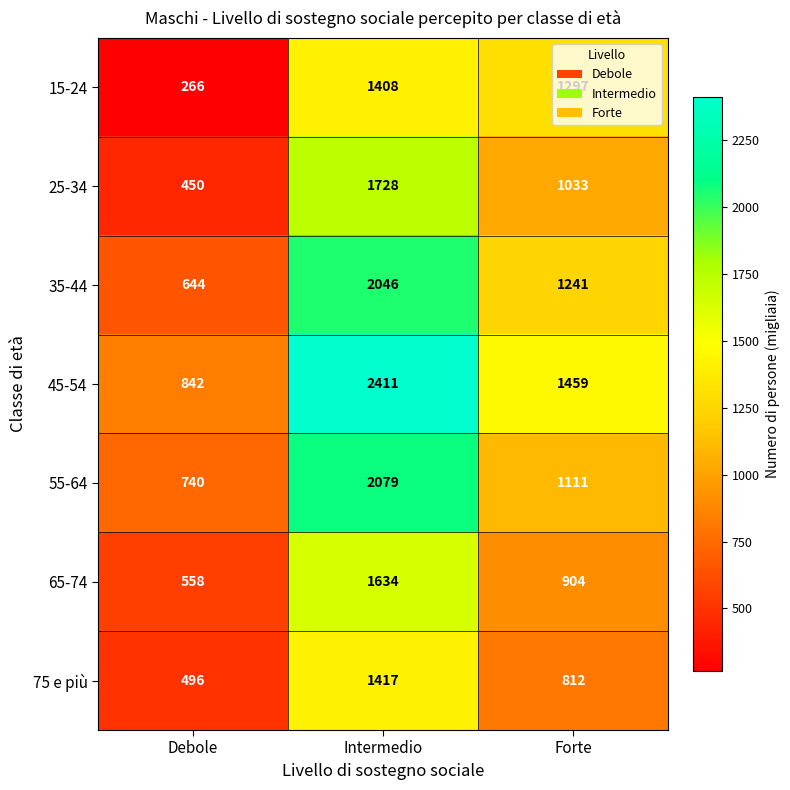

Which series changed the most between Debole and Forte?

15-24